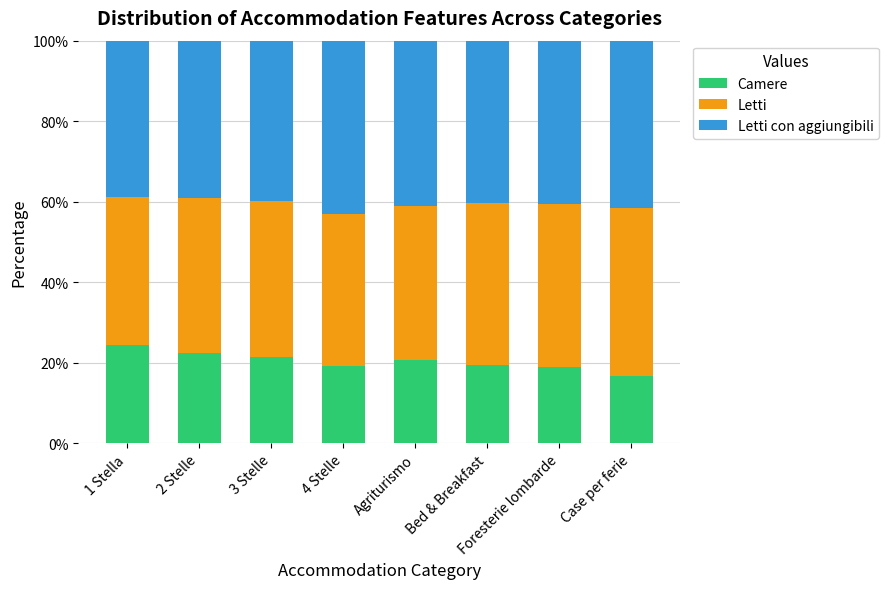

Are the bars grouped side by side (vs. stacked)?

No